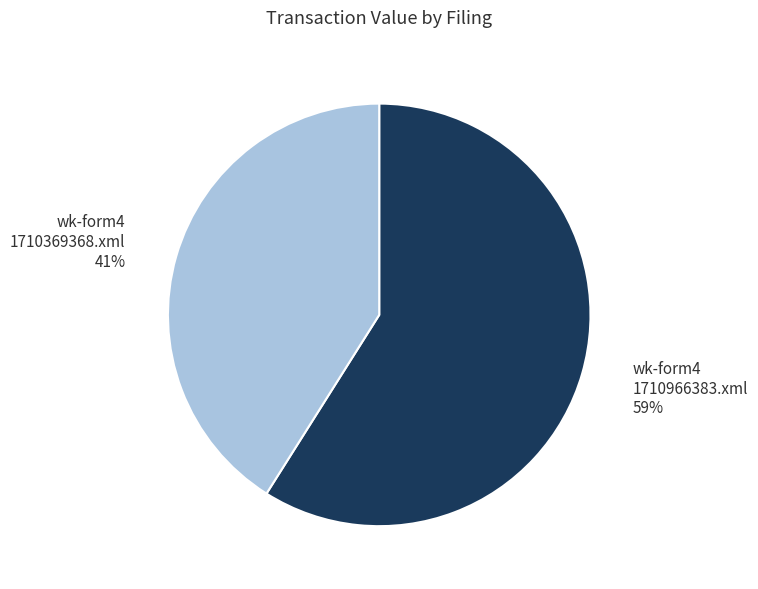

Does any single category account for the majority?

Yes